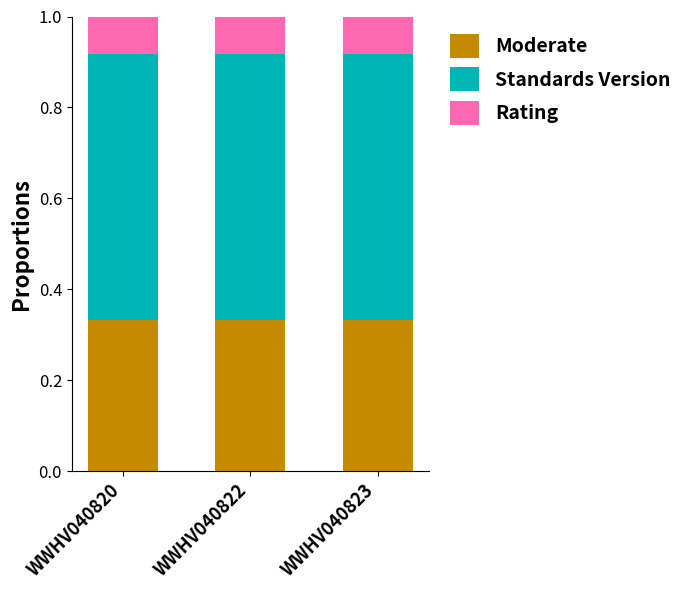

The value of Moderate at WWHV040820 is 0.6. True or false?

False